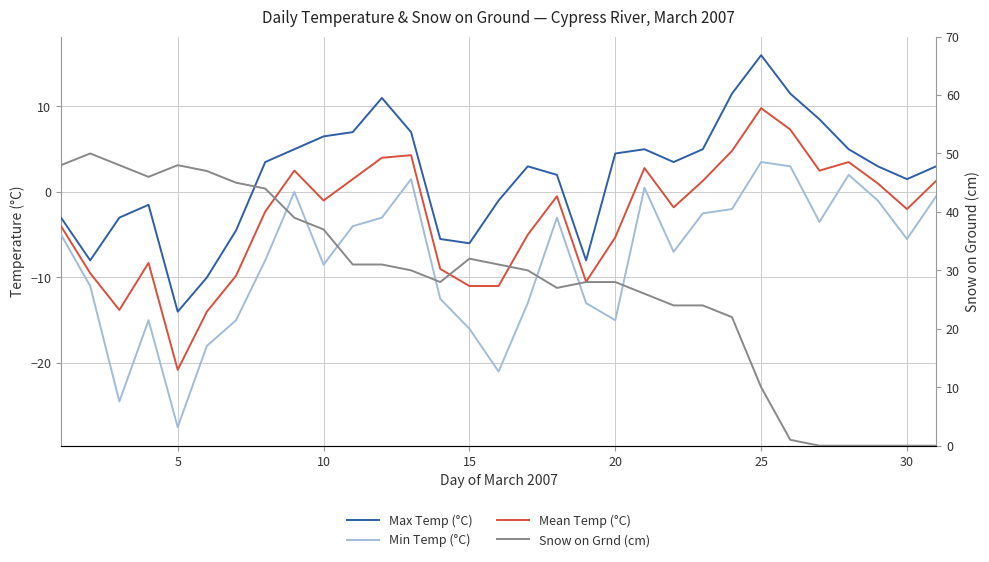

Reading right to left, transcribe all the data shown in this chart.

Max Temp (°C): 3.0	1.5	3.0	5.0	8.5	11.5	16.0	11.5	5.0	3.5	5.0	4.5	-8.0	2.0	3.0	-1.0	-6.0	-5.5	7.0	11.0	7.0	6.5	5.0	3.5	-4.5	-10.0	-14.0	-1.5	-3.0	-8.0	-3.0
Min Temp (°C): -0.5	-5.5	-1.0	2.0	-3.5	3.0	3.5	-2.0	-2.5	-7.0	0.5	-15.0	-13.0	-3.0	-13.0	-21.0	-16.0	-12.5	1.5	-3.0	-4.0	-8.5	0.0	-8.0	-15.0	-18.0	-27.5	-15.0	-24.5	-11.0	-5.0
Mean Temp (°C): 1.3	-2.0	1.0	3.5	2.5	7.3	9.8	4.8	1.3	-1.8	2.8	-5.3	-10.5	-0.5	-5.0	-11.0	-11.0	-9.0	4.3	4.0	1.5	-1.0	2.5	-2.3	-9.8	-14.0	-20.8	-8.3	-13.8	-9.5	-4.0
Snow on Grnd (cm): 0.0	0.0	0.0	0.0	0.0	1.0	10.0	22.0	24.0	24.0	26.0	28.0	28.0	27.0	30.0	31.0	32.0	28.0	30.0	31.0	31.0	37.0	39.0	44.0	45.0	47.0	48.0	46.0	48.0	50.0	48.0